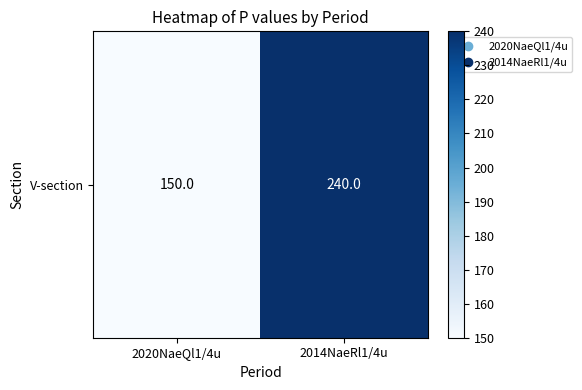

Reading right to left, transcribe all the data shown in this chart.

2014NaeRl1/4u=240	2020NaeQl1/4u=150